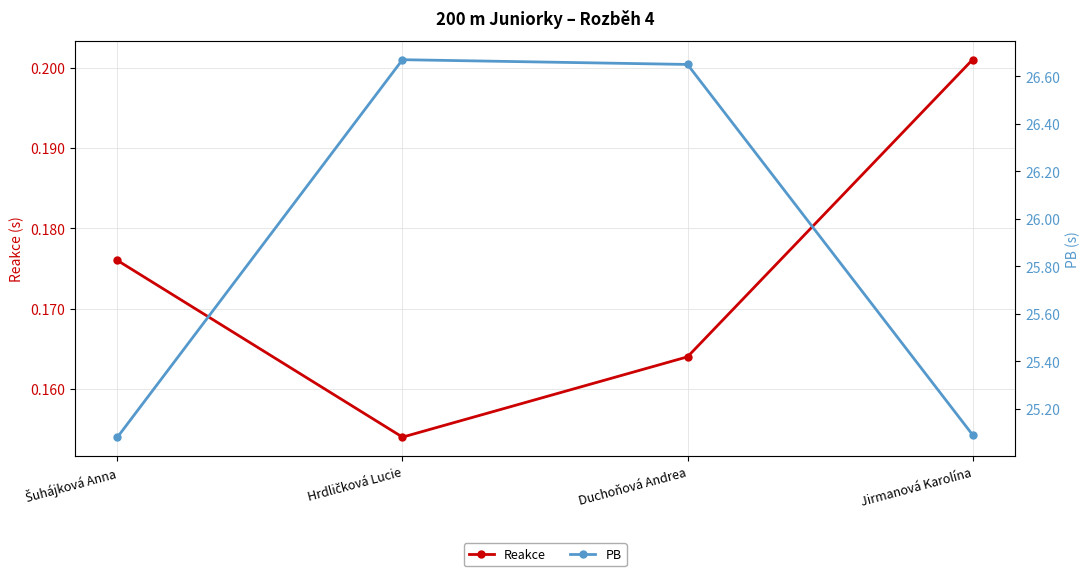

How many lines are shown in the chart?

2